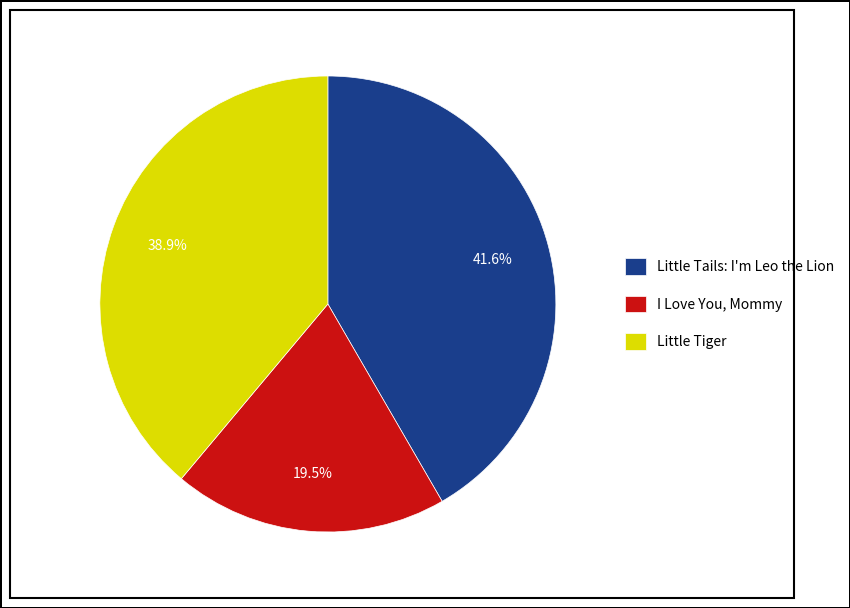

Does any single category account for the majority?

No